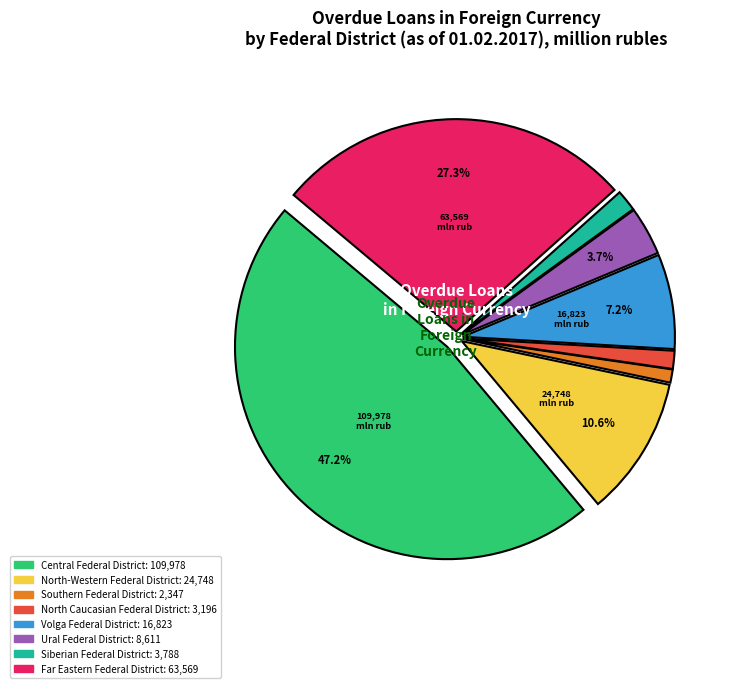

Which slice is the largest?

Central Federal District